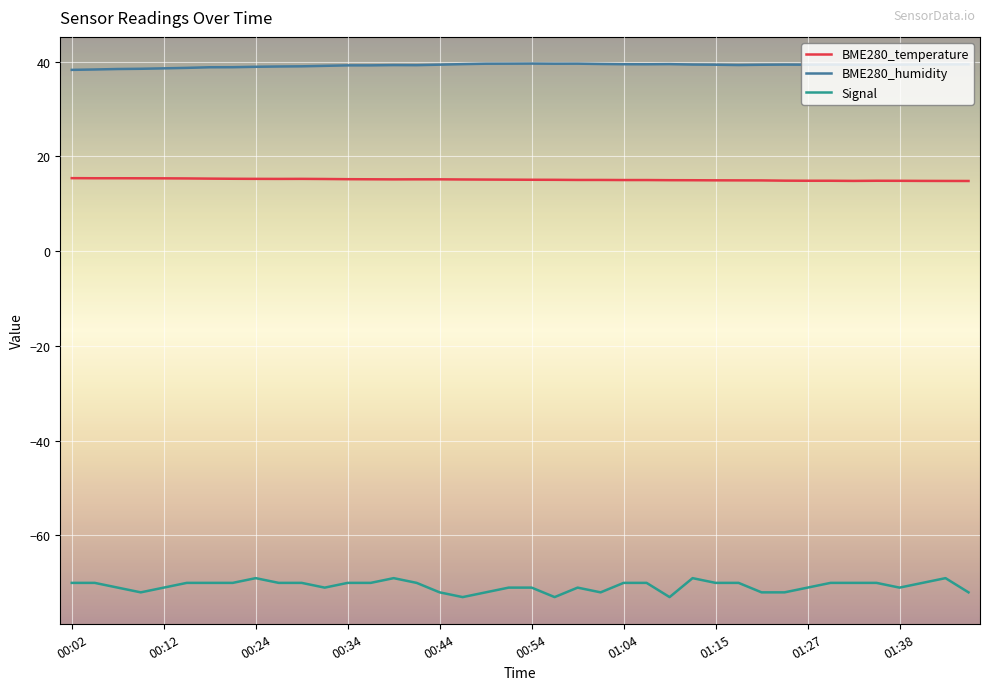

Which series has the largest total across all categories?

BME280_humidity